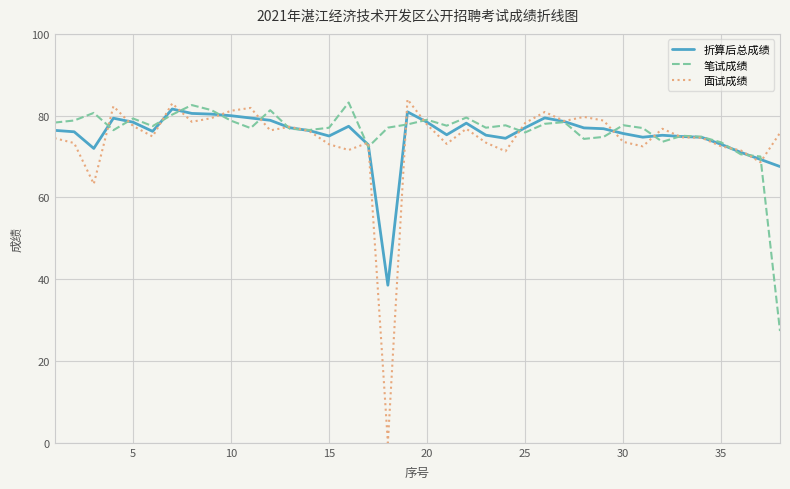

Is this an area chart (filled region under the line)?

No